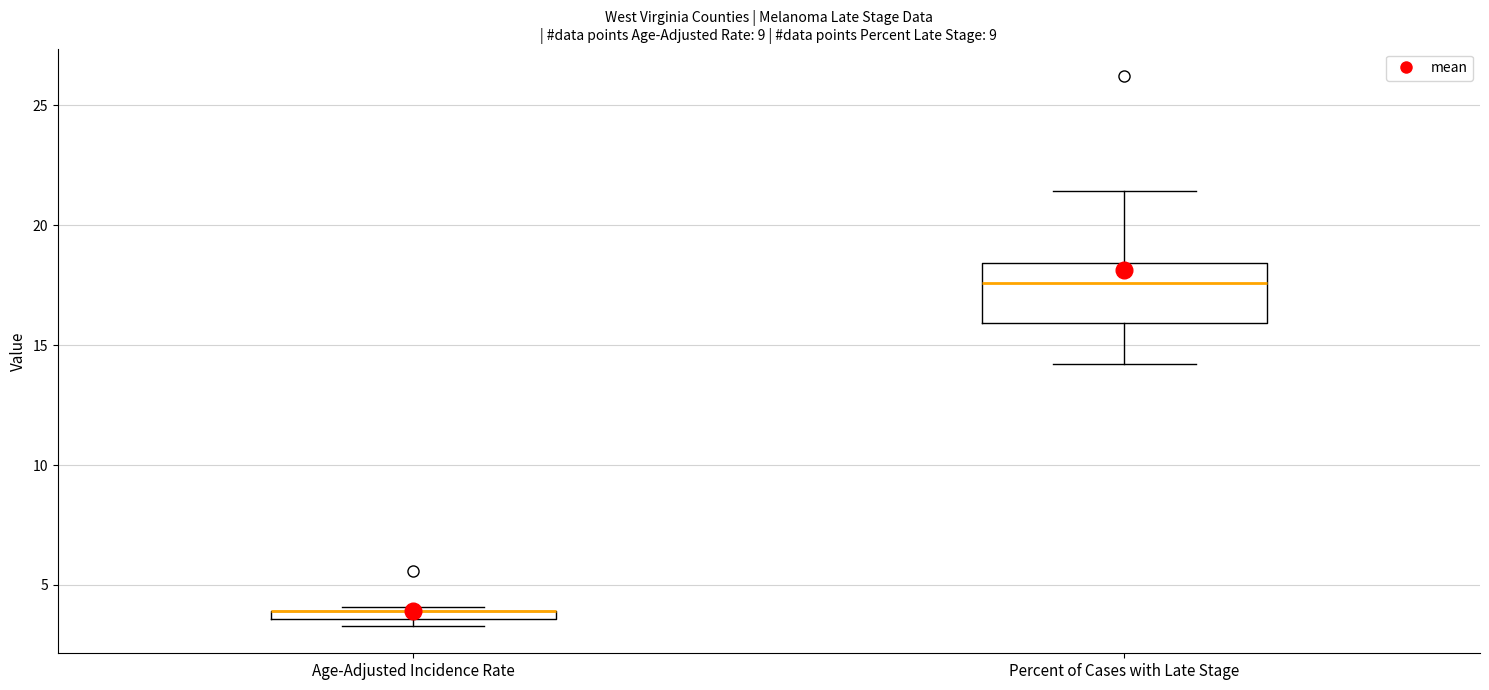

Comparing the boxes themselves (not the whiskers), which one is the tallest?

Percent of Cases with Late Stage